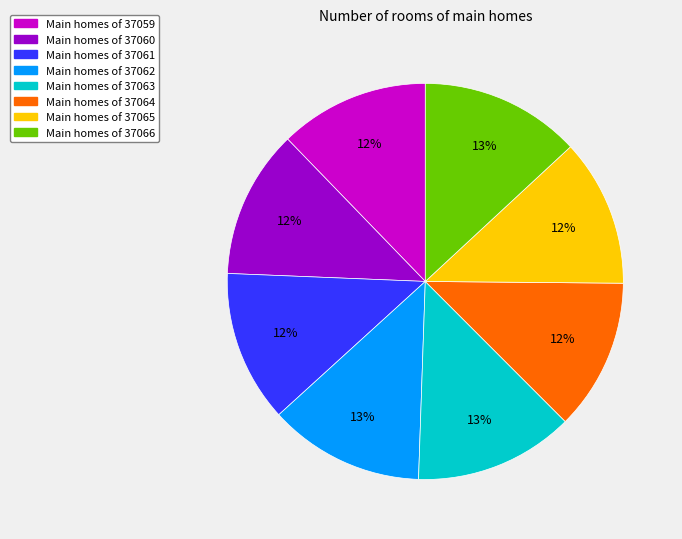

Is there any slice that represents more than half of the pie?

No